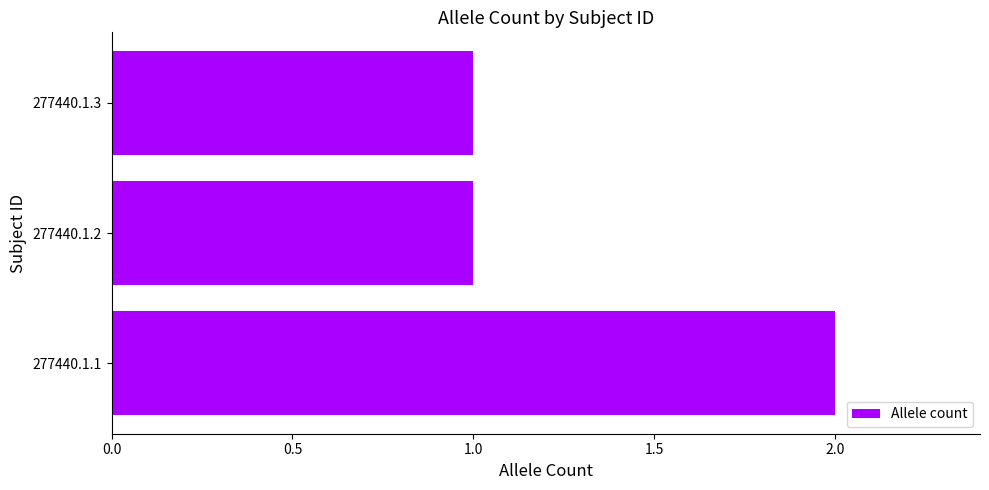

Which has a higher value, 277440.1.3 or 277440.1.1?

277440.1.1